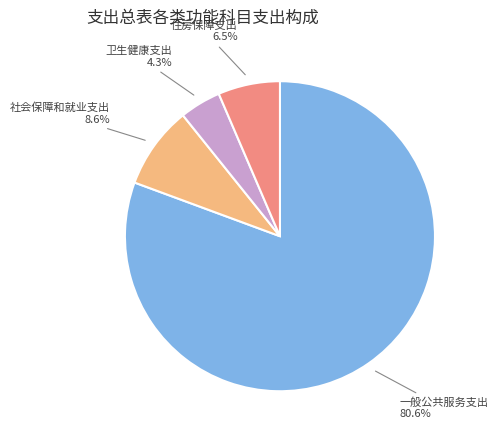

True or false: 卫生健康支出 accounts for 13% of the total.

False